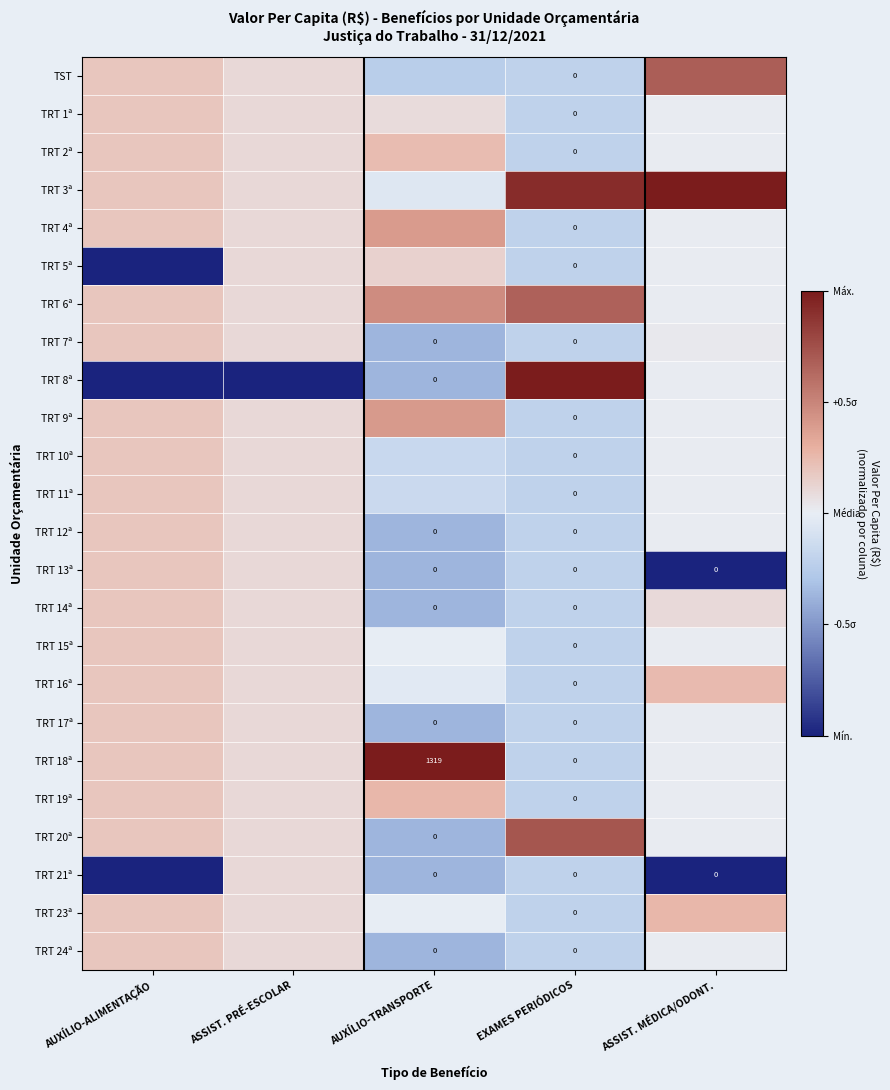

Where does the TRT 12ª series first go above 0?

AUXÍLIO-ALIMENTAÇÃO